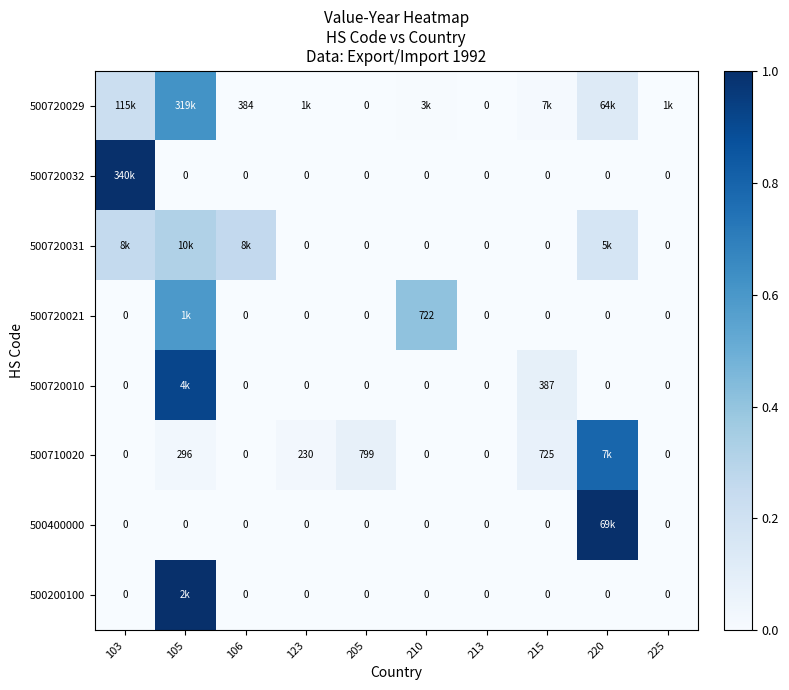

What is the difference between the highest and lowest values at 106?

0.3